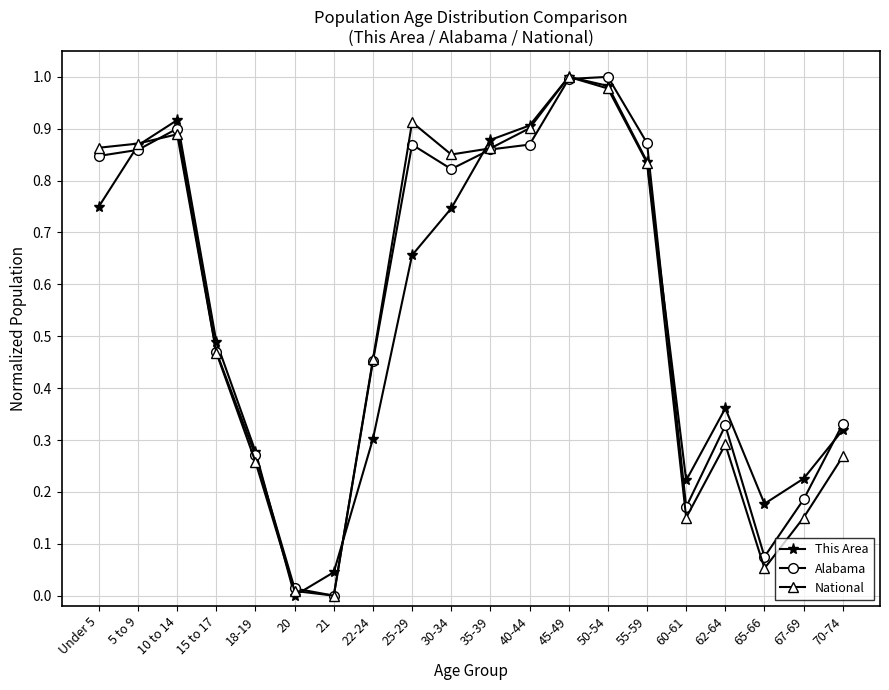

What is the total value across all series at 25-29?

2.4